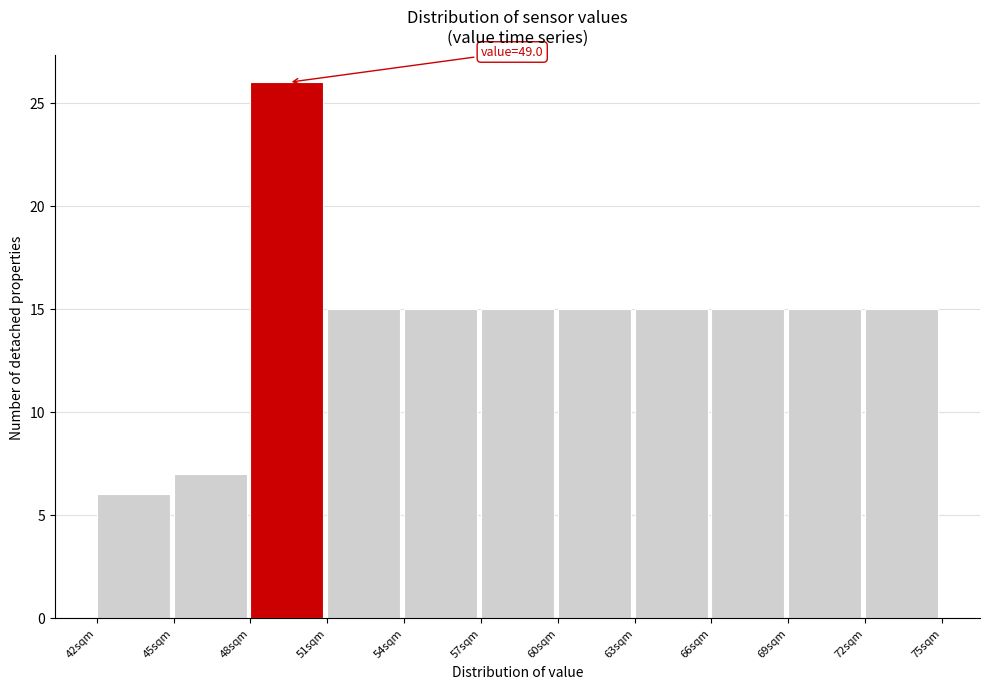

Over which range of the x-axis is the bar tallest?

48 to 51